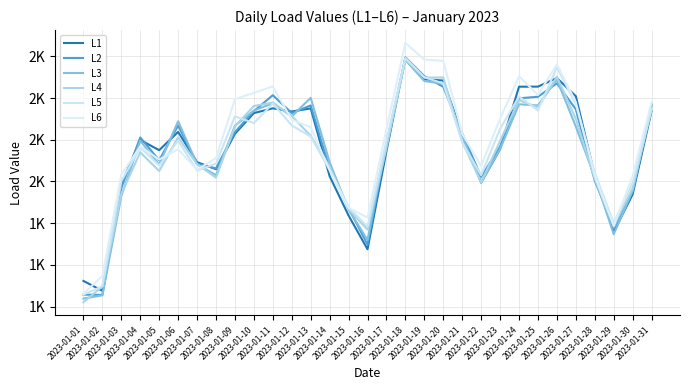

Is the value of L4 at 2023-01-04 greater than the value of L5 at 2023-01-19?

No